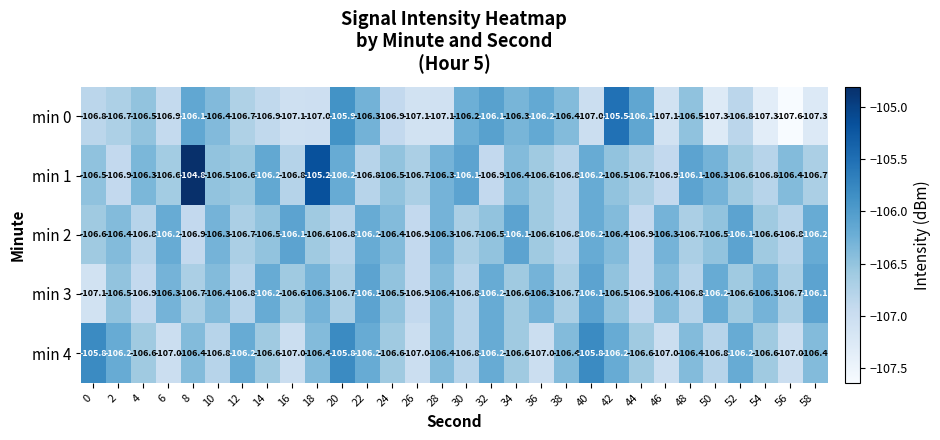

At how many categories does at least one series exceed -106?

6